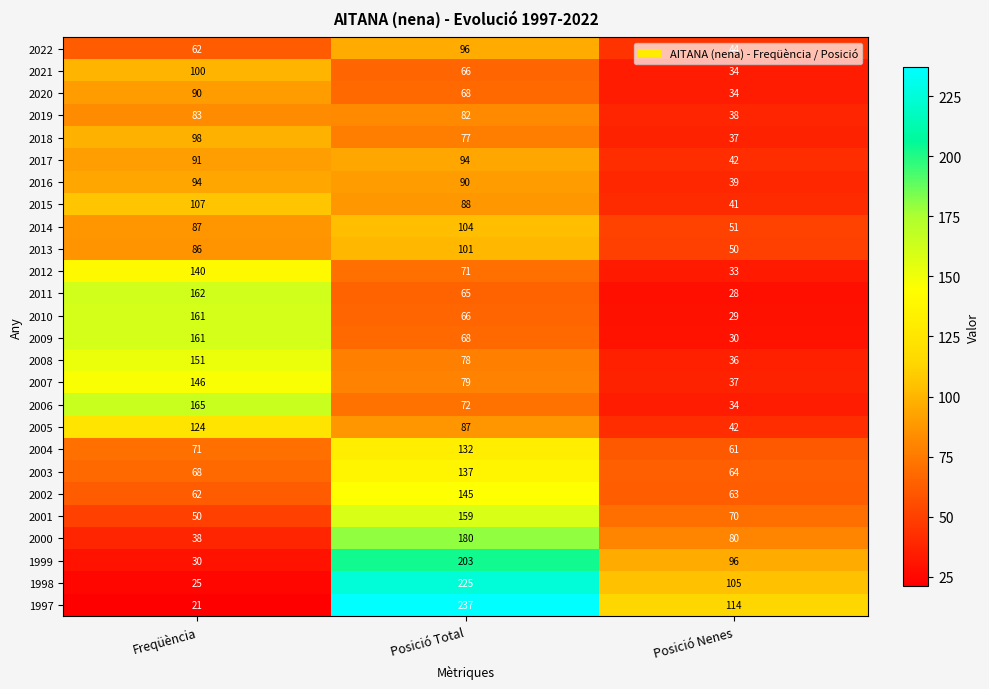

How many series are shown in this chart?

26